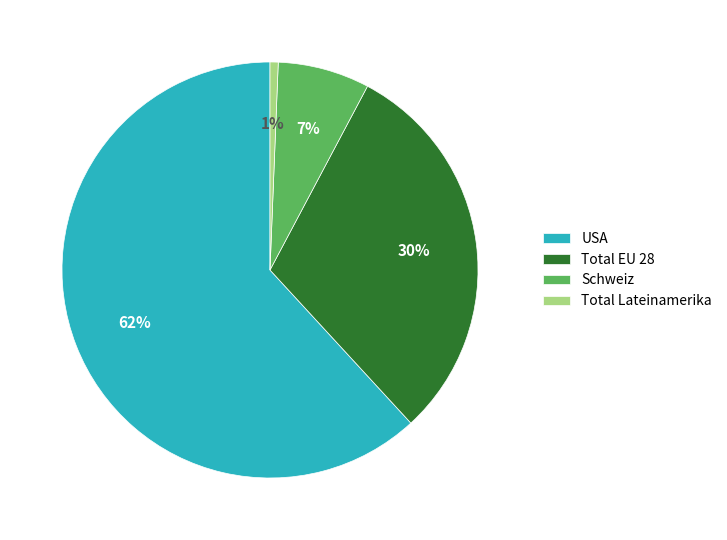

To the nearest percent, what percentage of the pie is Total EU 28?

30%